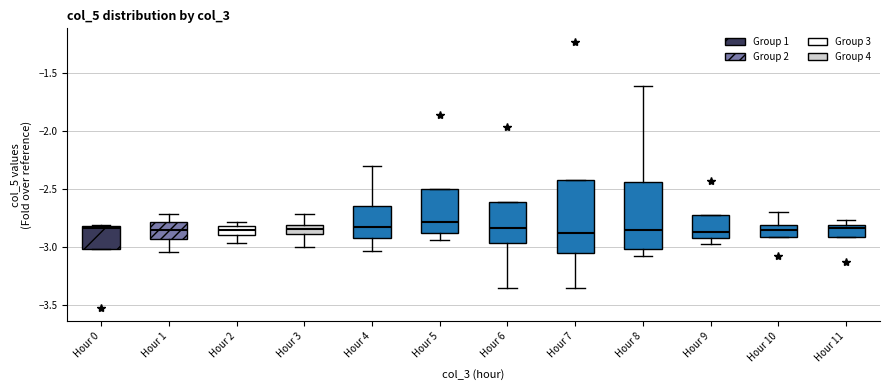

Reading left to right, transcribe this box plot: for each box, give where its median line is, the range the box spans, and where its two whiskers end, as read against the y-axis. The values are not printed on the chart, so give them approximately, as read against the axis.

Hour 0: median -2.85, box -3.00 to -2.80, whiskers -3.00 to -2.80
Hour 1: median -2.85, box -2.95 to -2.80, whiskers -3.05 to -2.70
Hour 2: median -2.85, box -2.90 to -2.80, whiskers -2.95 to -2.80 (just above the box's upper edge)
Hour 3: median -2.85, box -2.90 to -2.80, whiskers -3.00 to -2.70
Hour 4: median -2.85, box -2.95 to -2.65, whiskers -3.05 to -2.30
Hour 5: median -2.80, box -2.90 to -2.50, whiskers -2.95 to -2.50
Hour 6: median -2.85, box -2.95 to -2.60, whiskers -3.35 to -2.60
Hour 7: median -2.90, box -3.05 to -2.40, whiskers -3.35 to -2.40
Hour 8: median -2.85, box -3.00 to -2.45, whiskers -3.10 to -1.60
Hour 9: median -2.85, box -2.95 to -2.75, whiskers -3.00 to -2.75
Hour 10: median -2.85, box -2.90 to -2.80, whiskers -2.90 to -2.70
Hour 11: median -2.85, box -2.90 to -2.80, whiskers -2.90 to -2.75